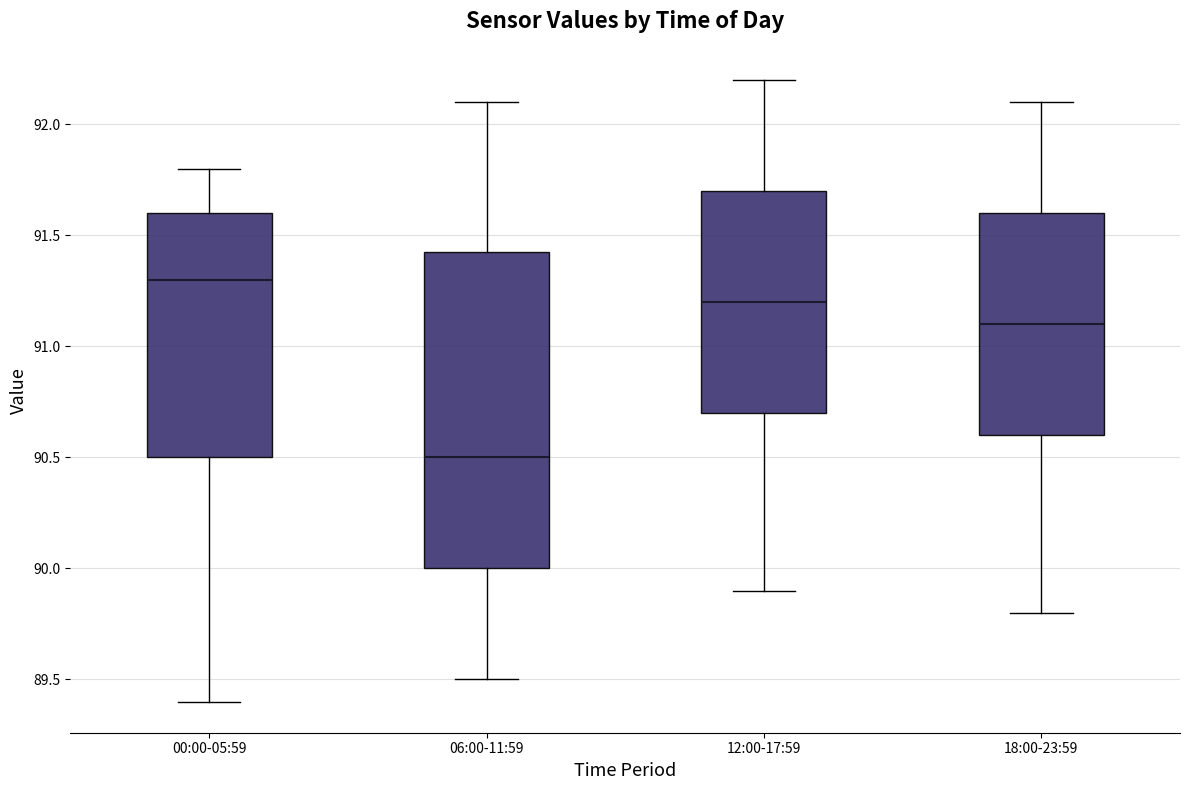

Which box has the highest median line?

00:00-05:59